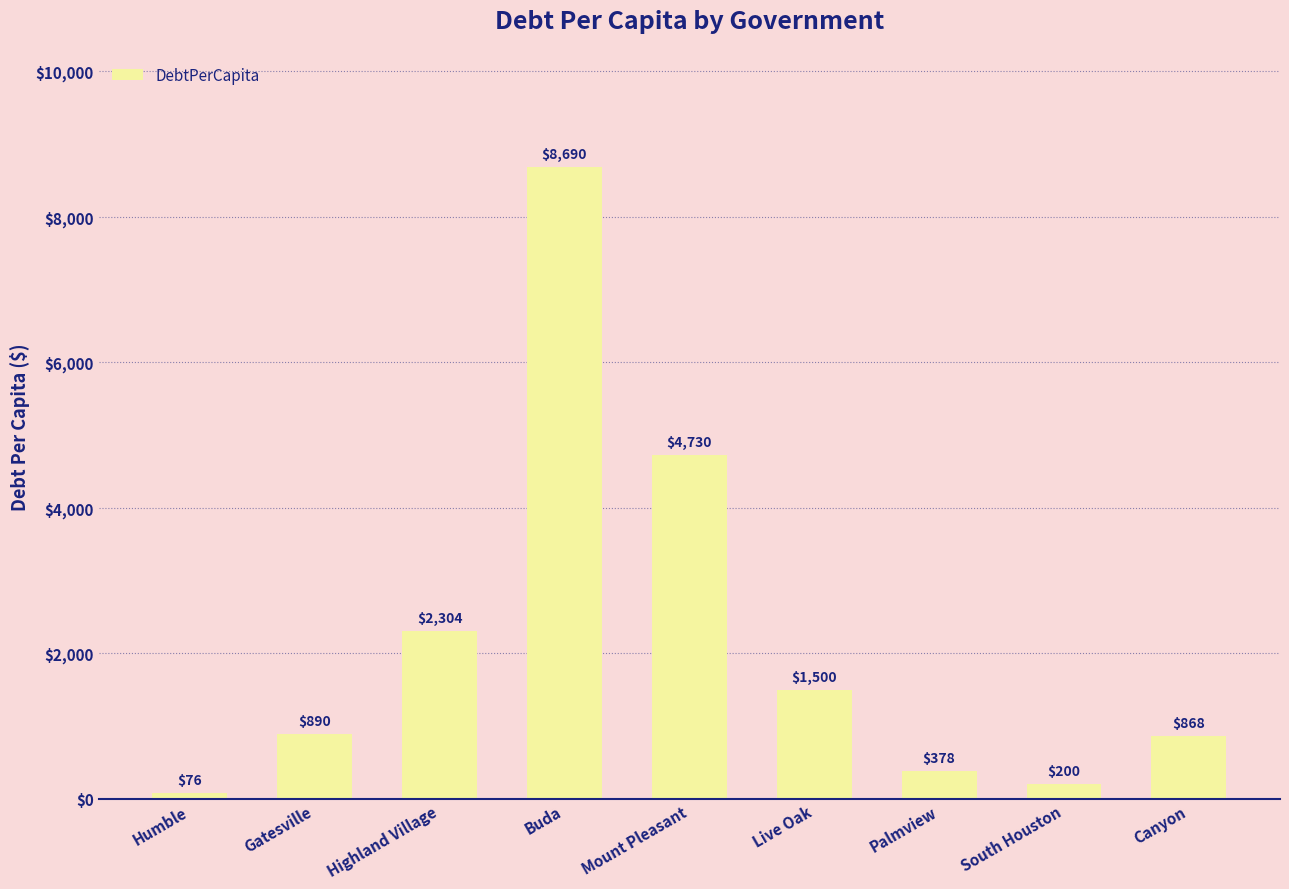

Which has a higher value, South Houston or Palmview?

Palmview